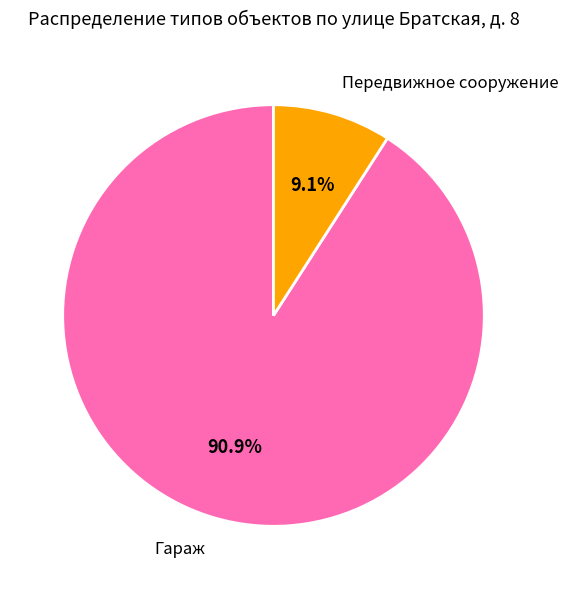

Is there any slice that represents more than half of the pie?

Yes